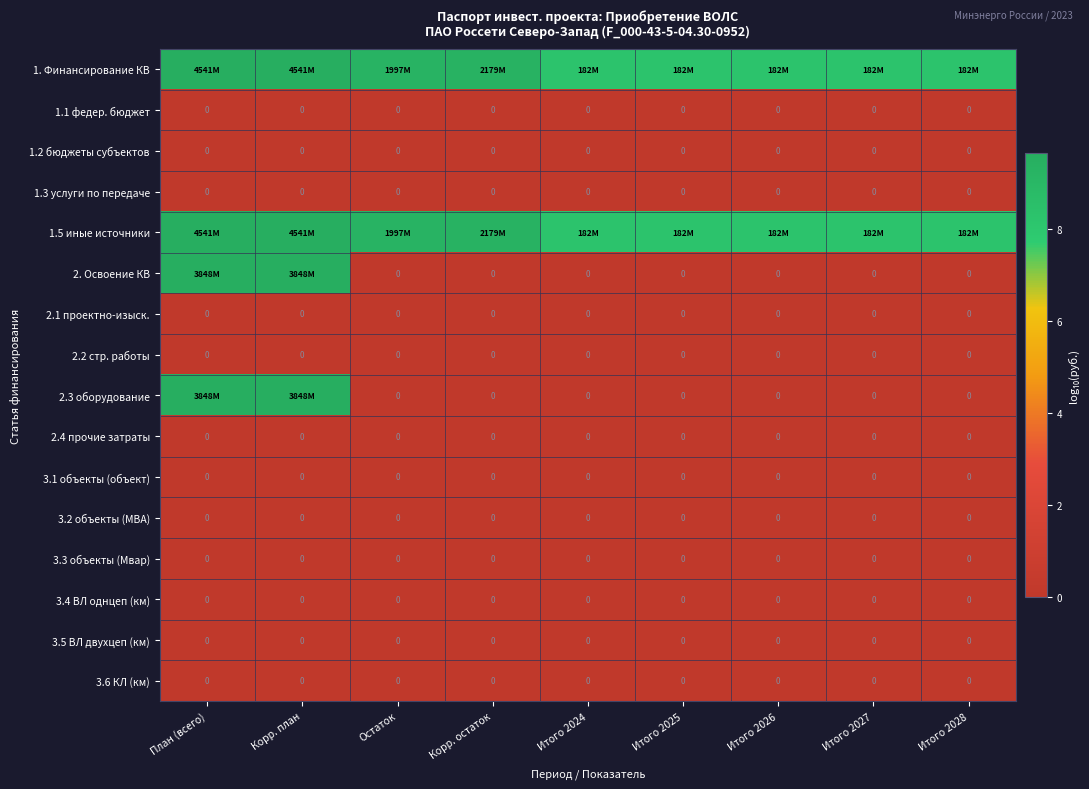

Between Итого 2025 and Итого 2028, which is larger?

Итого 2025